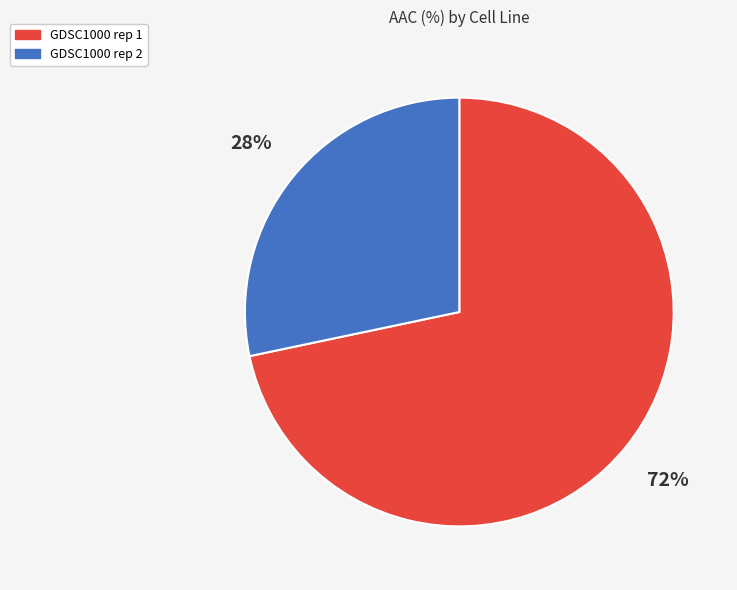

Between GDSC1000 rep 1 and GDSC1000 rep 2, which is larger?

GDSC1000 rep 1